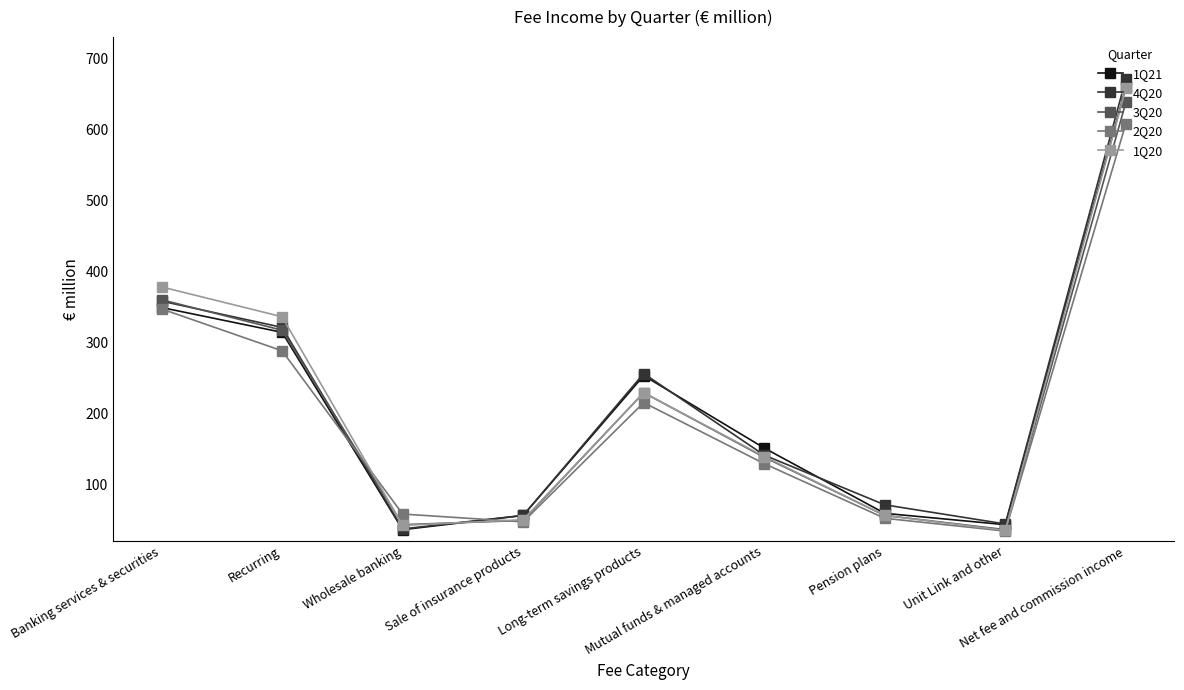

What is the maximum value shown in the chart?

671